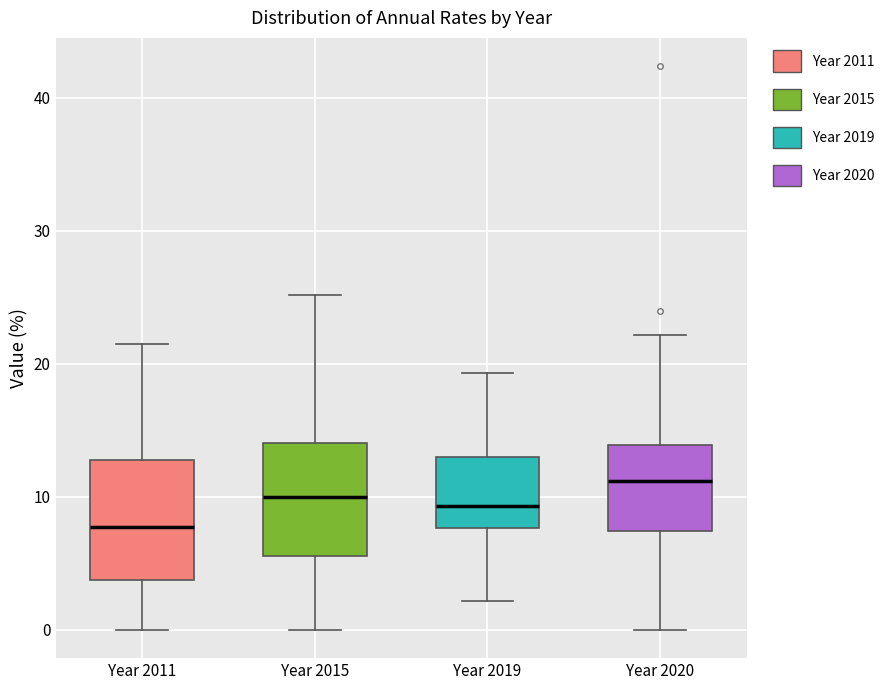

Which box's median line is the lowest?

Year 2011